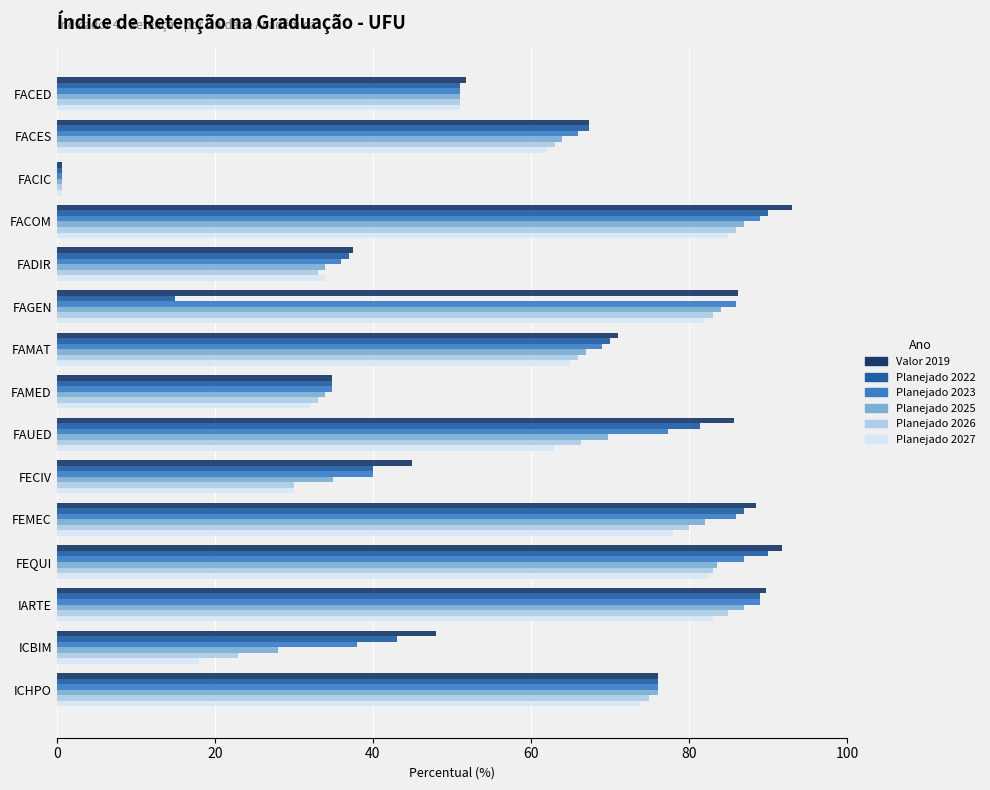

Which series has the widest spread of values?

Valor 2019